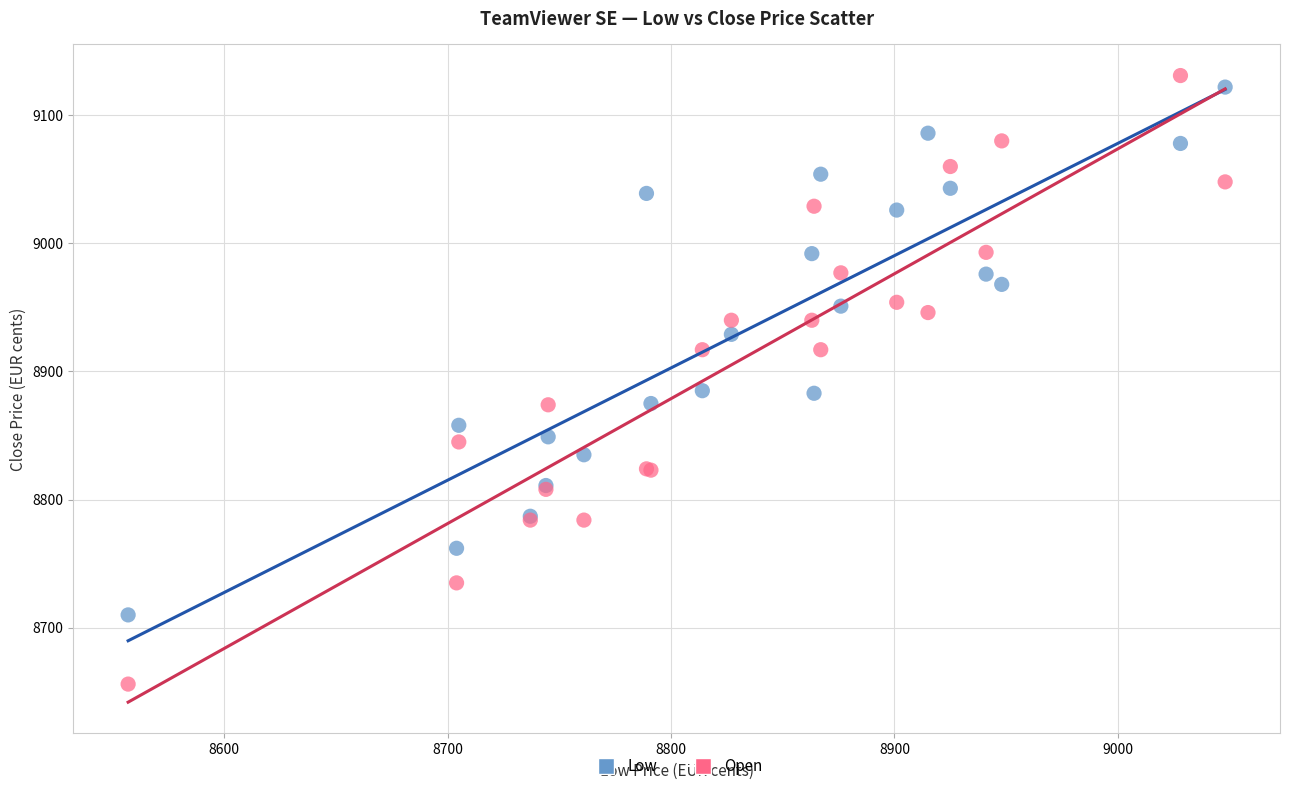

What are all the series names shown in the legend?

Low, Open